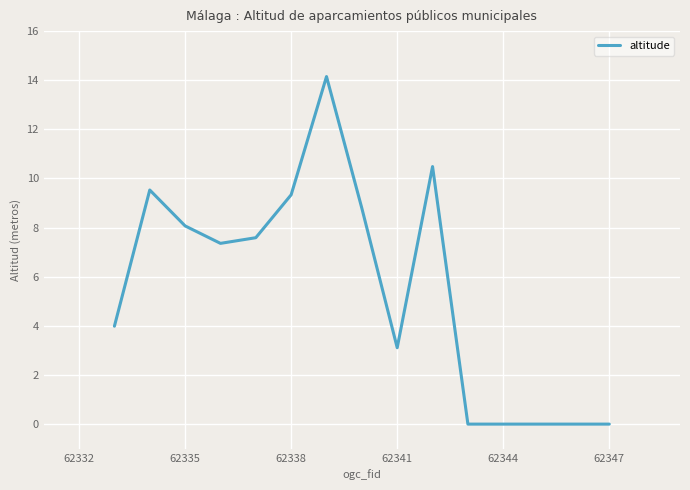

Reading left to right, transcribe all the data shown in this chart.

4.0	9.5	8.1	7.4	7.6	9.3	14.1	8.8	3.1	10.5	0.0	0.0	0.0	0.0	0.0